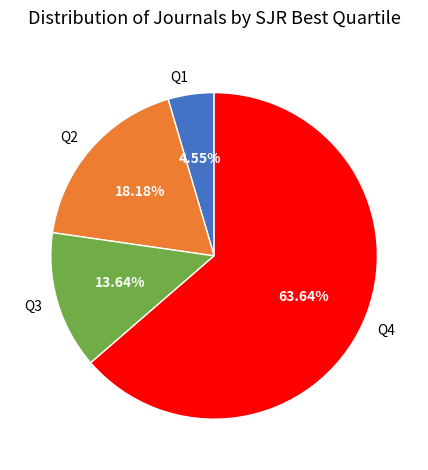

Which slice is the smallest?

Q1